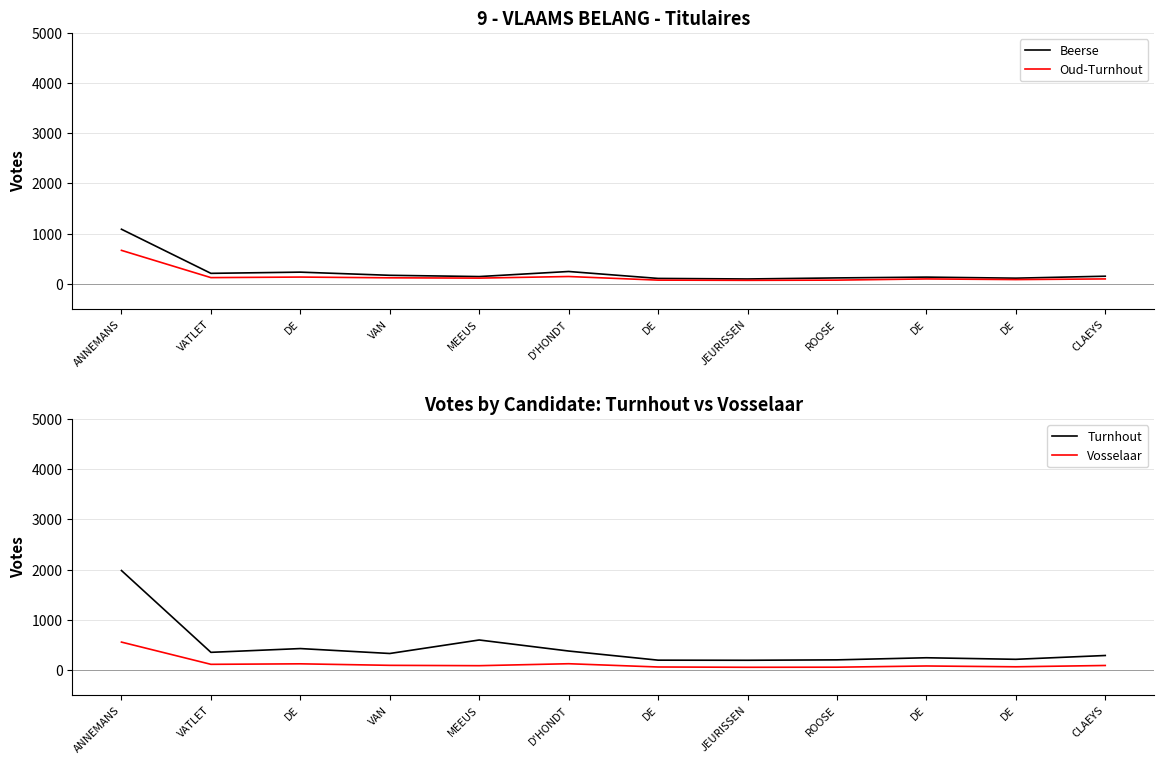

Is this an area chart (filled region under the line)?

No